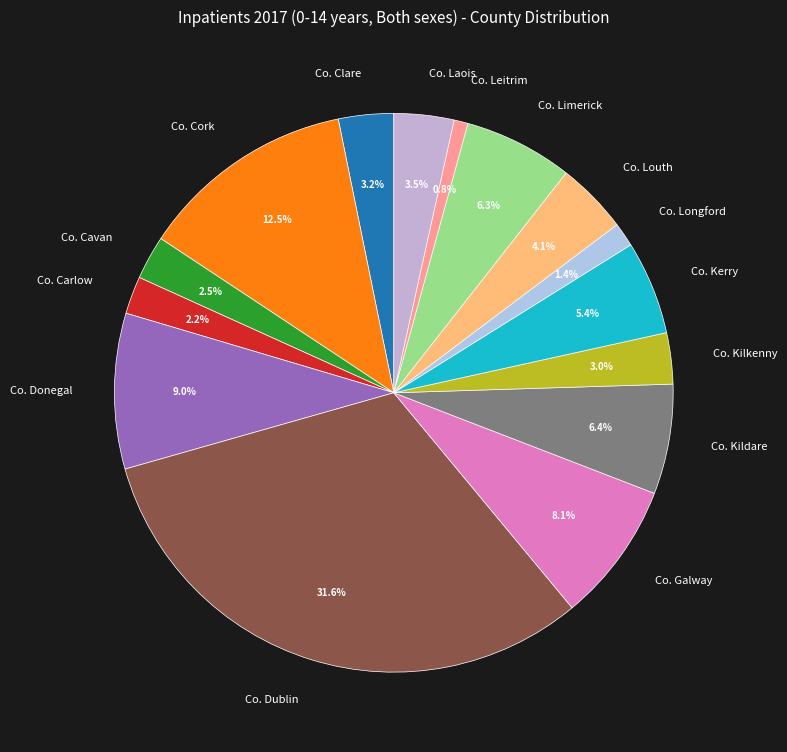

Count the number of slices in the pie.

15